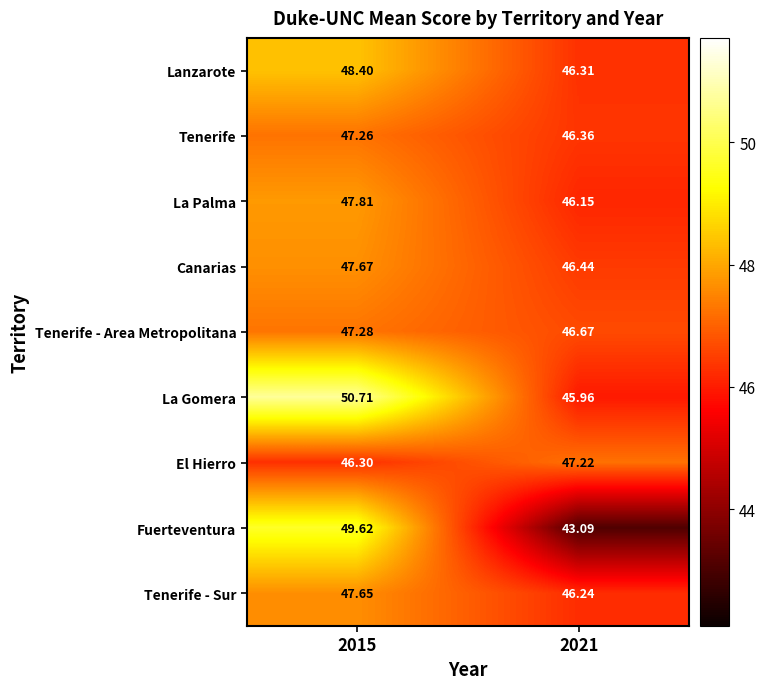

Rank the series by their maximum value, from highest to lowest.

La Gomera, Fuerteventura, Lanzarote, La Palma, Canarias, Tenerife - Sur, Tenerife - Area Metropolitana, Tenerife, El Hierro